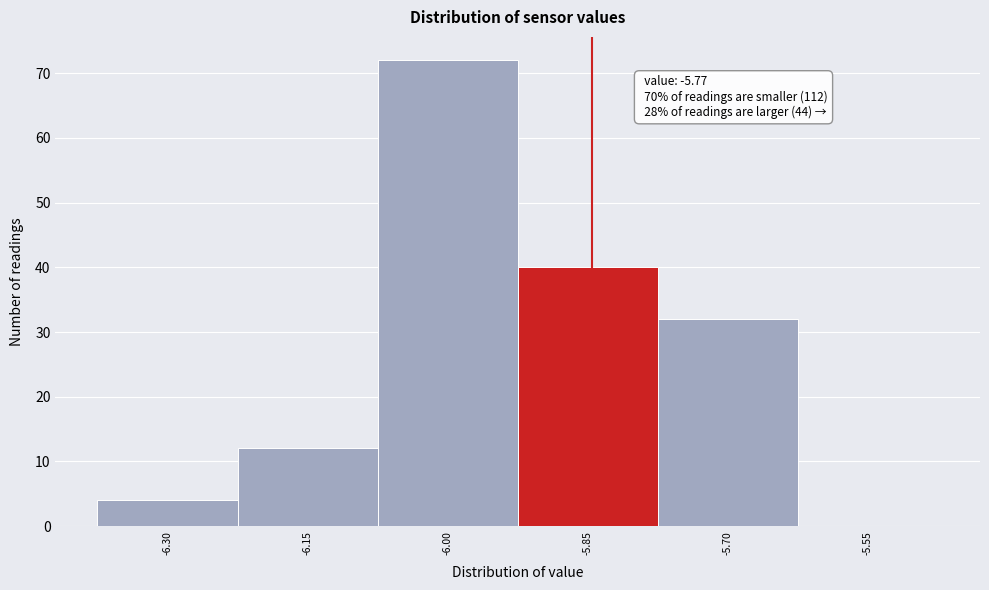

Reading left to right, transcribe all the data shown in this chart.

-6.30=4	-6.15=12	-6.00=72	-5.85=40	-5.70=32	-5.55=0